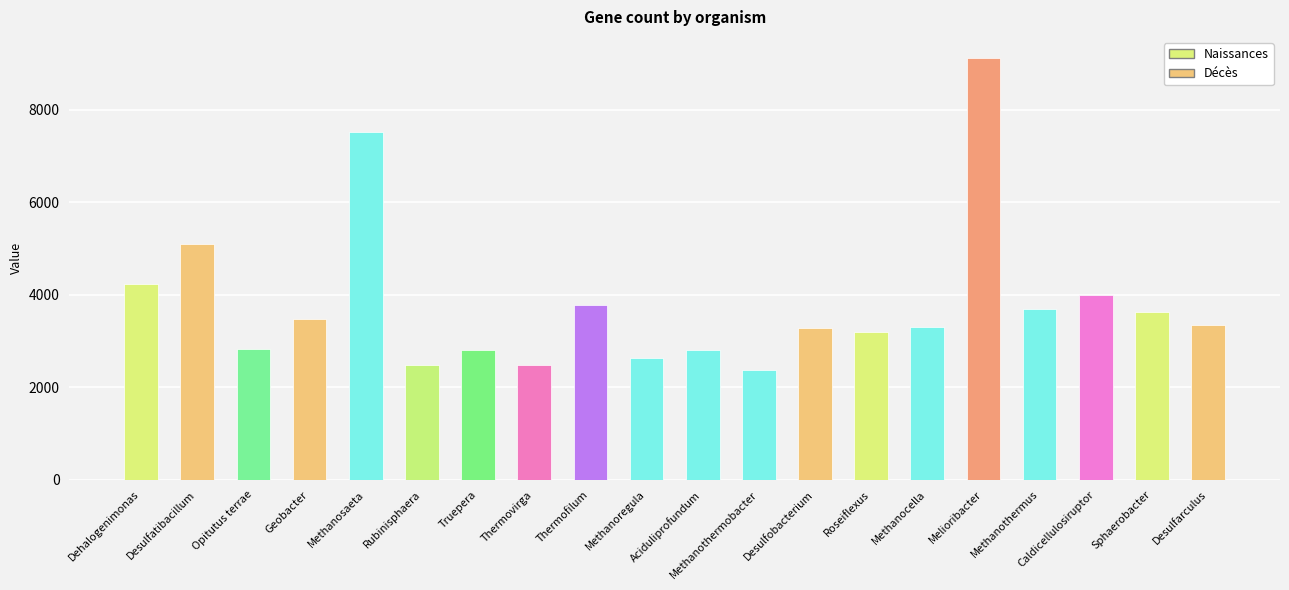

Which has a higher value, Melioribacter or Methanoregula?

Melioribacter